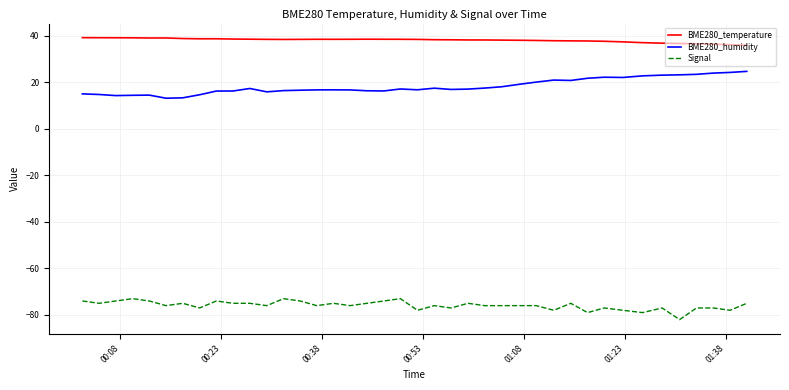

True or false: BME280_temperature and BME280_humidity intersect in this chart.

False